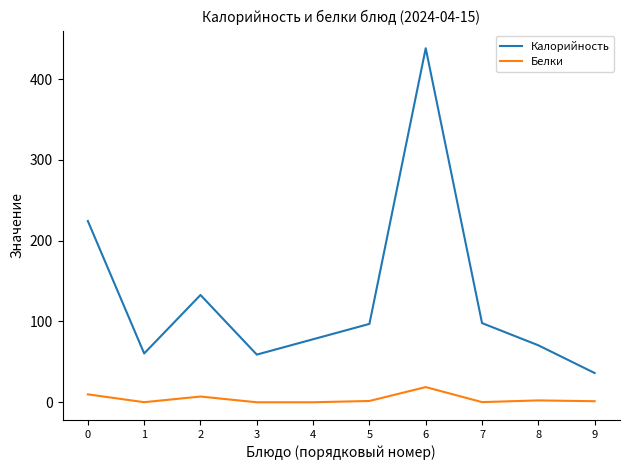

Which series has the largest range (max minus min)?

Калорийность